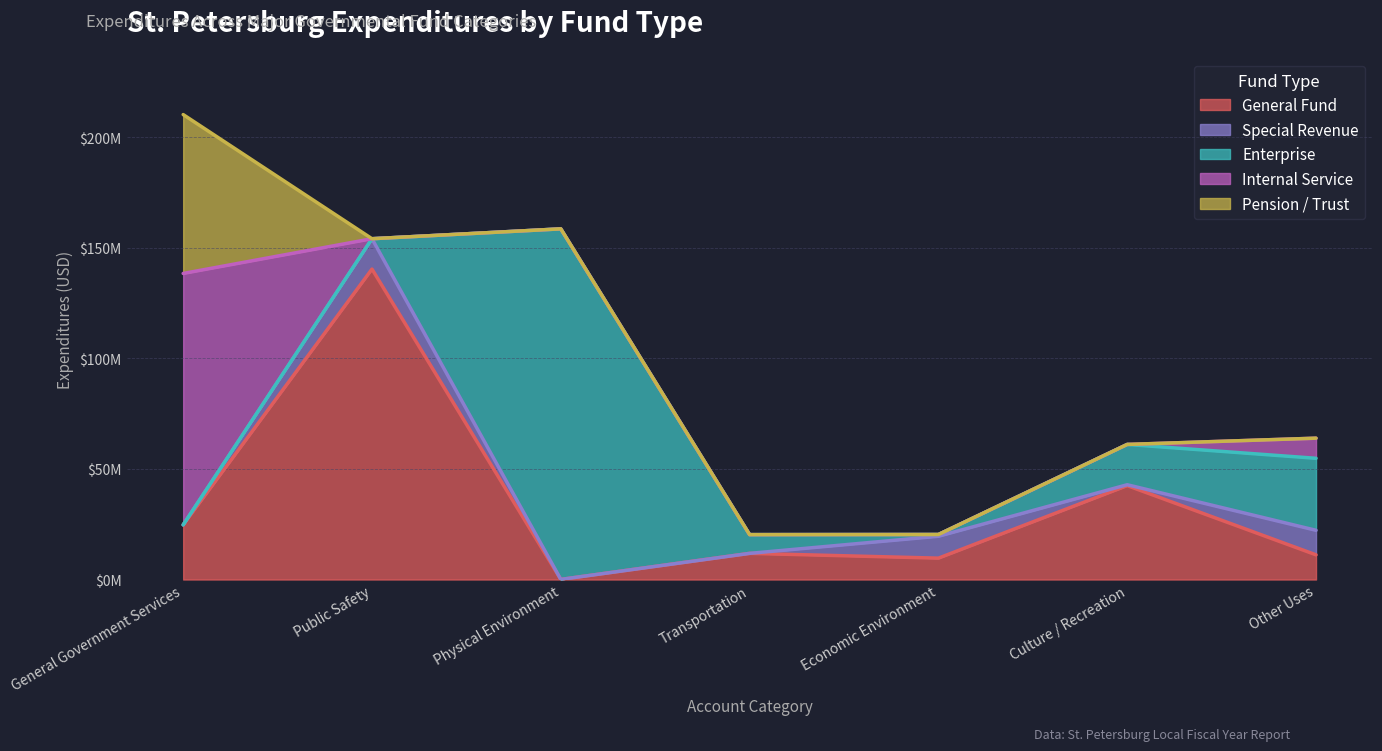

What value does the Special Revenue series have at Public Safety, to the nearest 100?

13725400